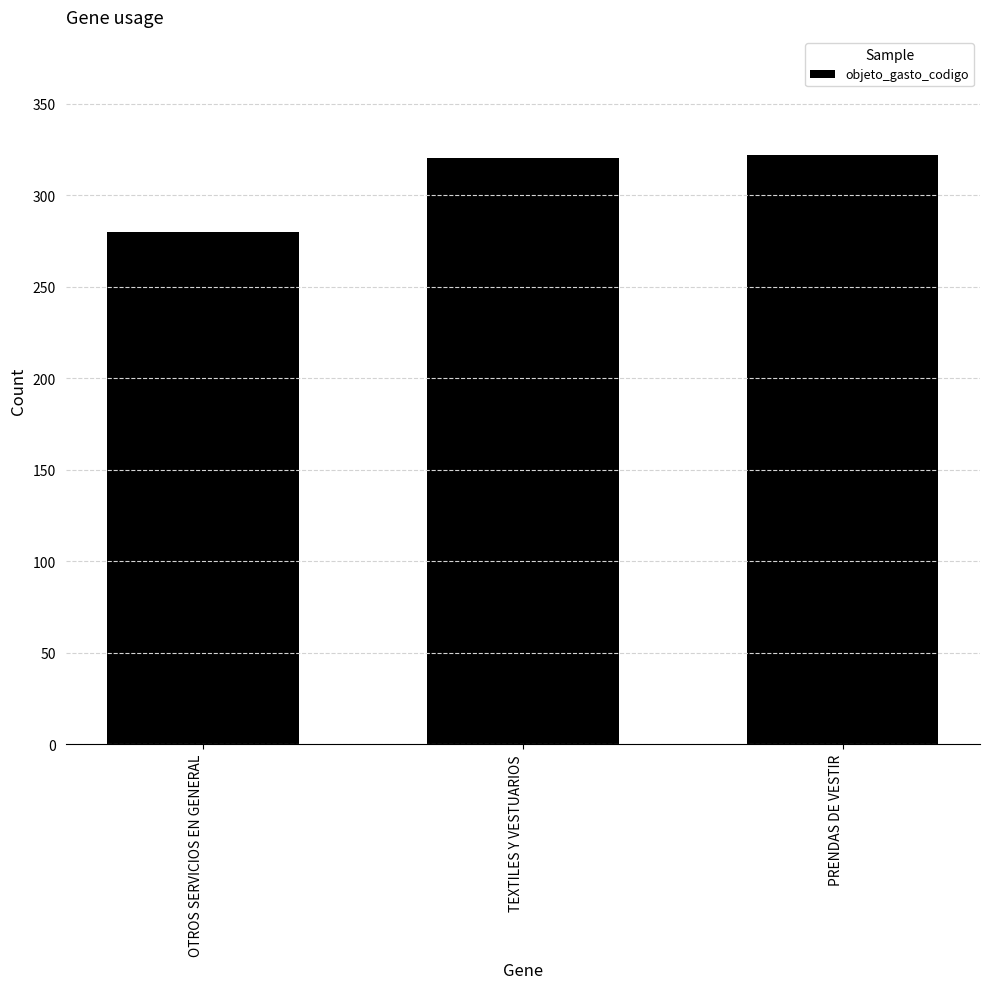

Is it true that the value at TEXTILES Y VESTUARIOS is 552?

False